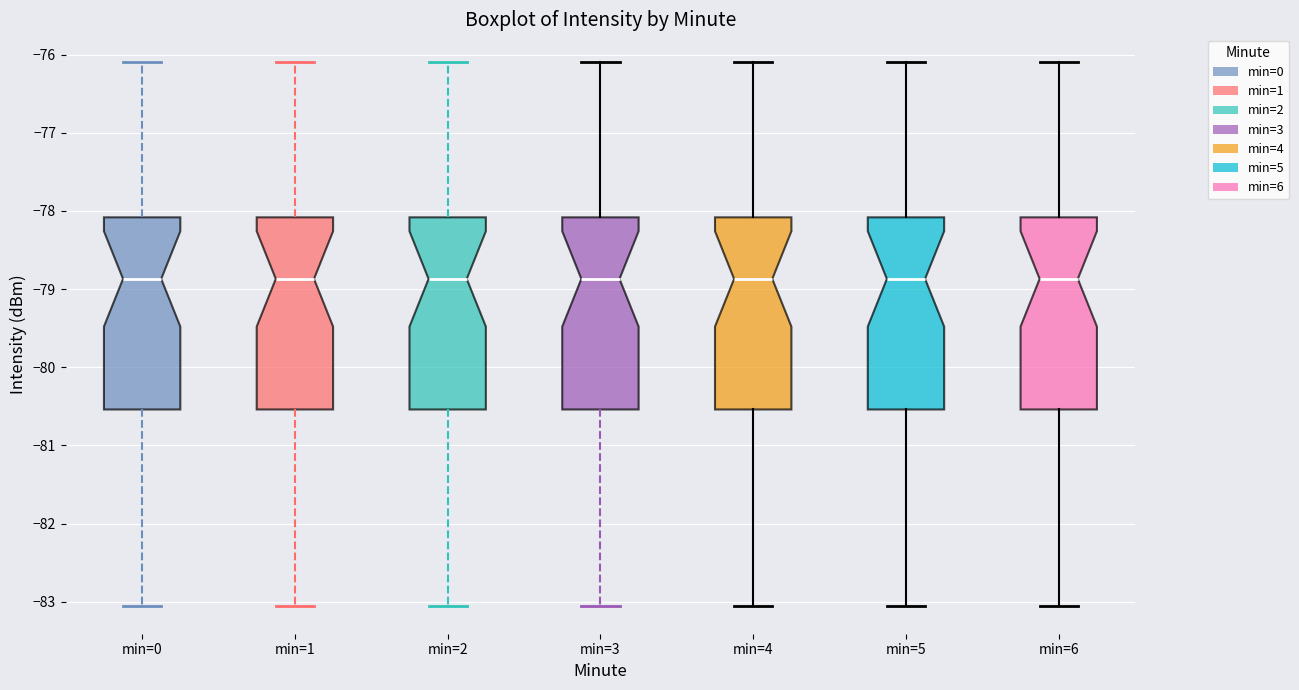

Reading left to right, read every box against the y-axis: the position of its median line, the range the box covers, and the ends of its whiskers. The values are not printed on the chart, so give them approximately, as read against the axis.

min=0: median -78.9, box -80.5 to -78.1, whiskers -83.1 to -76.1
min=1: median -78.9, box -80.5 to -78.1, whiskers -83.1 to -76.1
min=2: median -78.9, box -80.5 to -78.1, whiskers -83.1 to -76.1
min=3: median -78.9, box -80.5 to -78.1, whiskers -83.1 to -76.1
min=4: median -78.9, box -80.5 to -78.1, whiskers -83.1 to -76.1
min=5: median -78.9, box -80.5 to -78.1, whiskers -83.1 to -76.1
min=6: median -78.9, box -80.5 to -78.1, whiskers -83.1 to -76.1